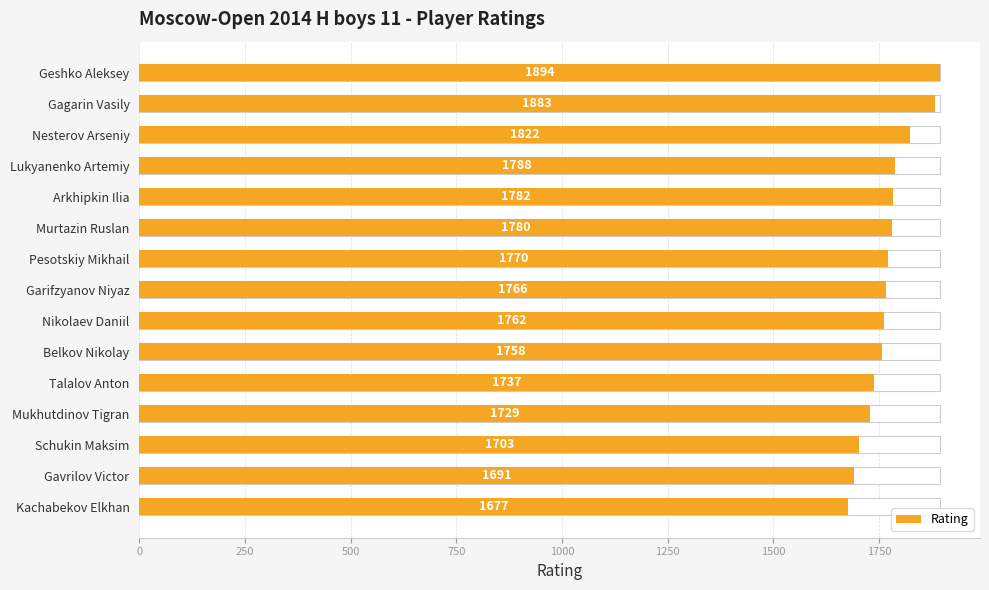

True or false: the data shows 1729 at Mukhutdinov Tigran.

True